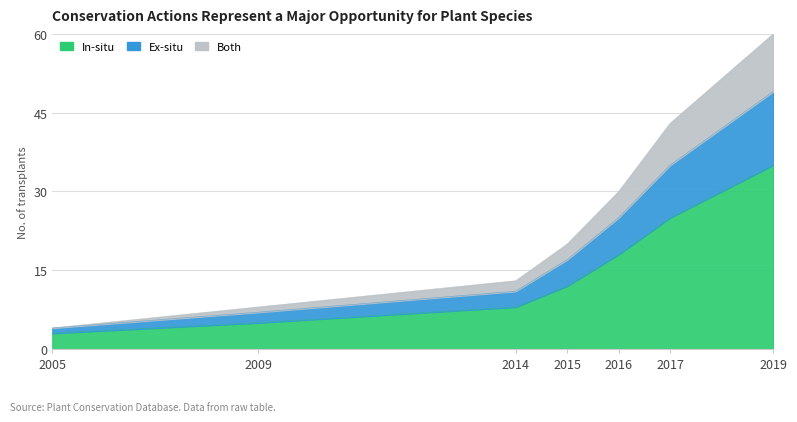

True or false: Both and Ex-situ intersect in this chart.

False